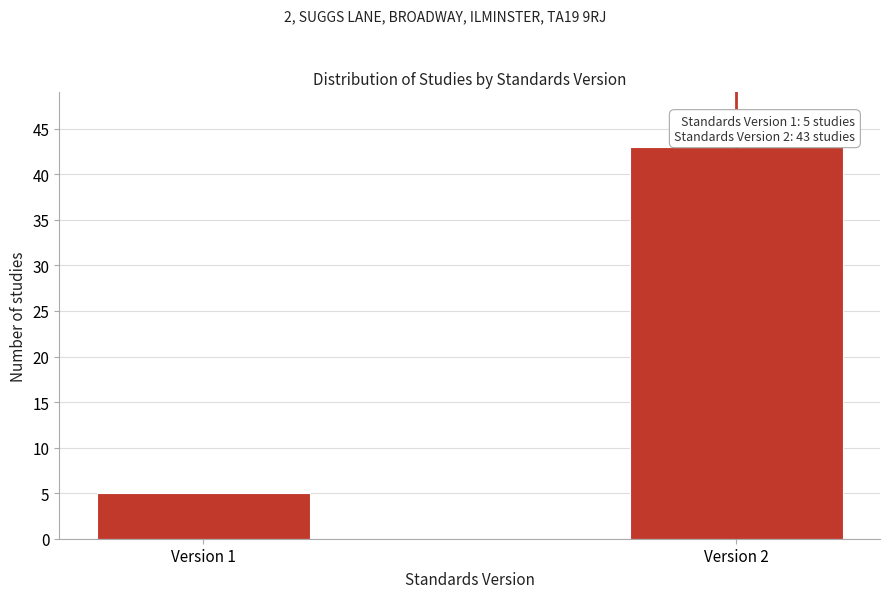

Reading right to left, transcribe all the data shown in this chart.

43	5